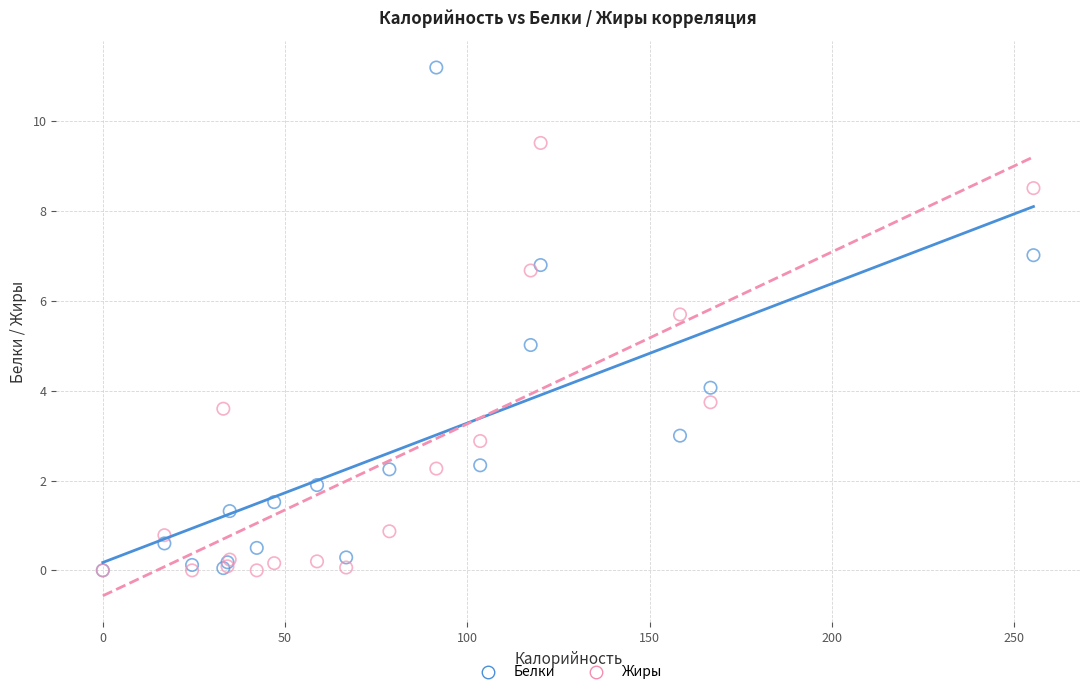

What are all the series names shown in the legend?

Белки, Жиры